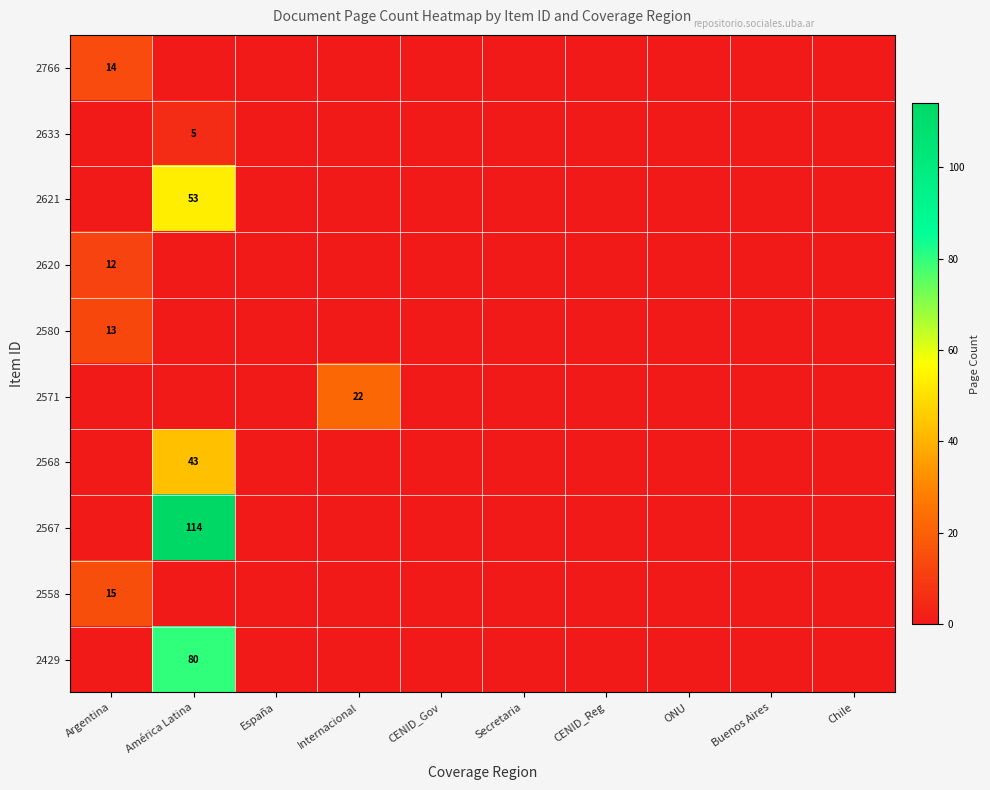

The value of 2633 at América Latina is 2. True or false?

False